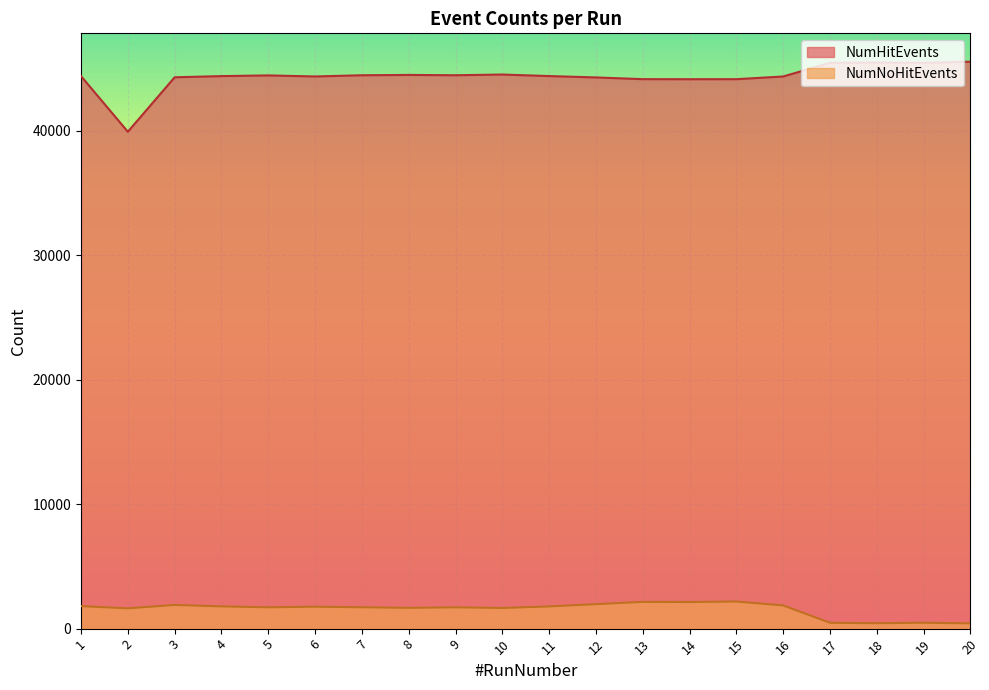

True or false: NumNoHitEvents and NumHitEvents cross at least once.

False